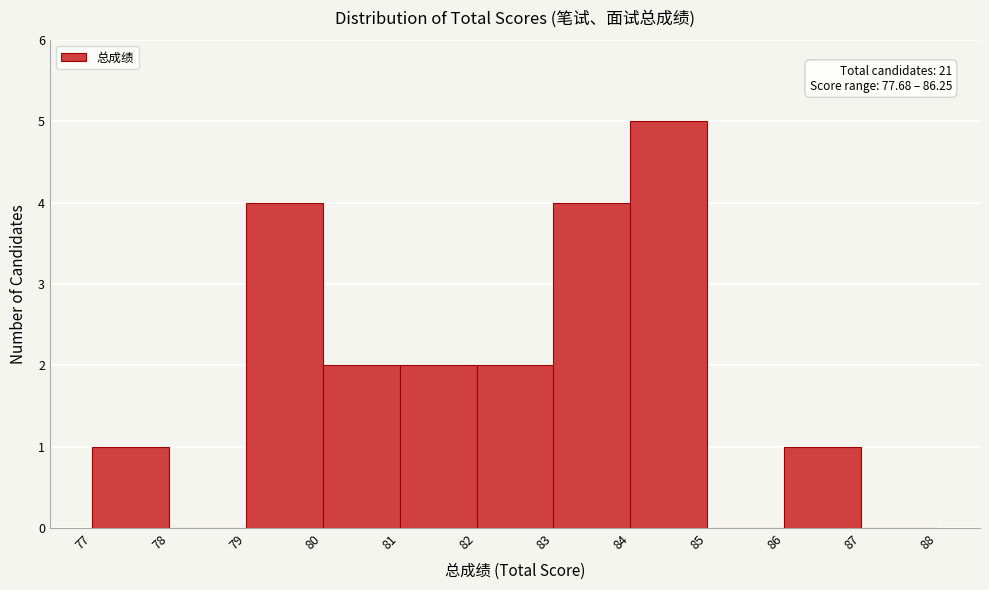

Over which range of the x-axis is the bar tallest?

84 to 85